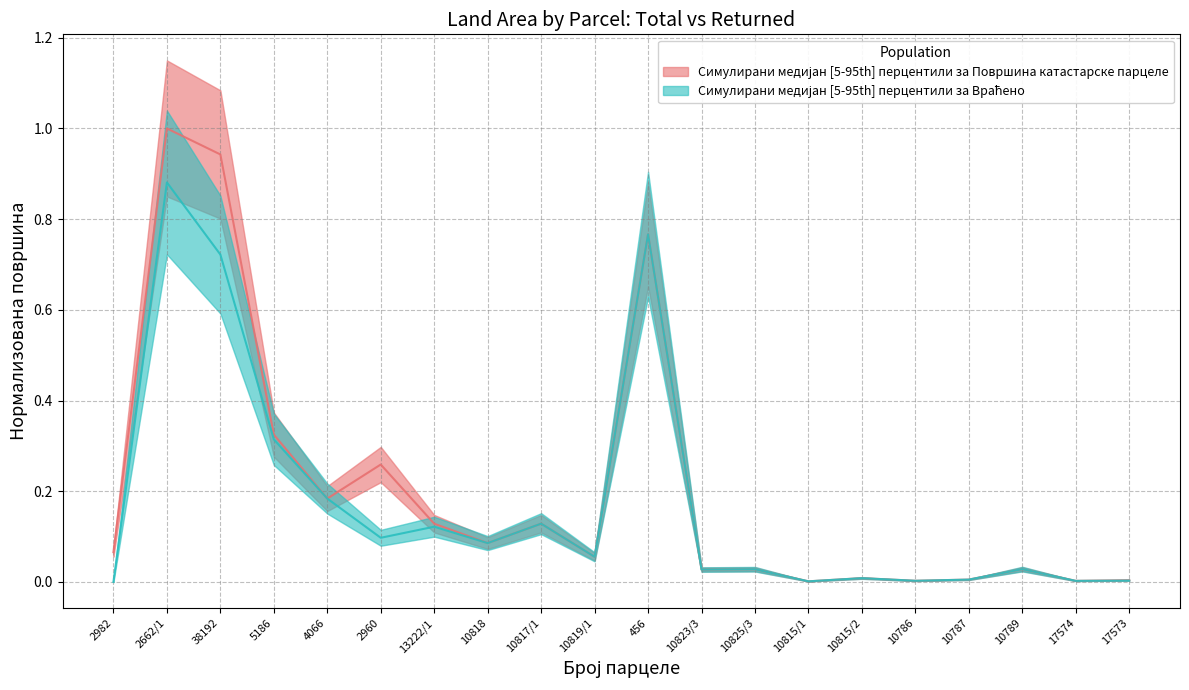

True or false: Враћено (m2) and Површина катастарске парцеле (m2) cross at least once.

False